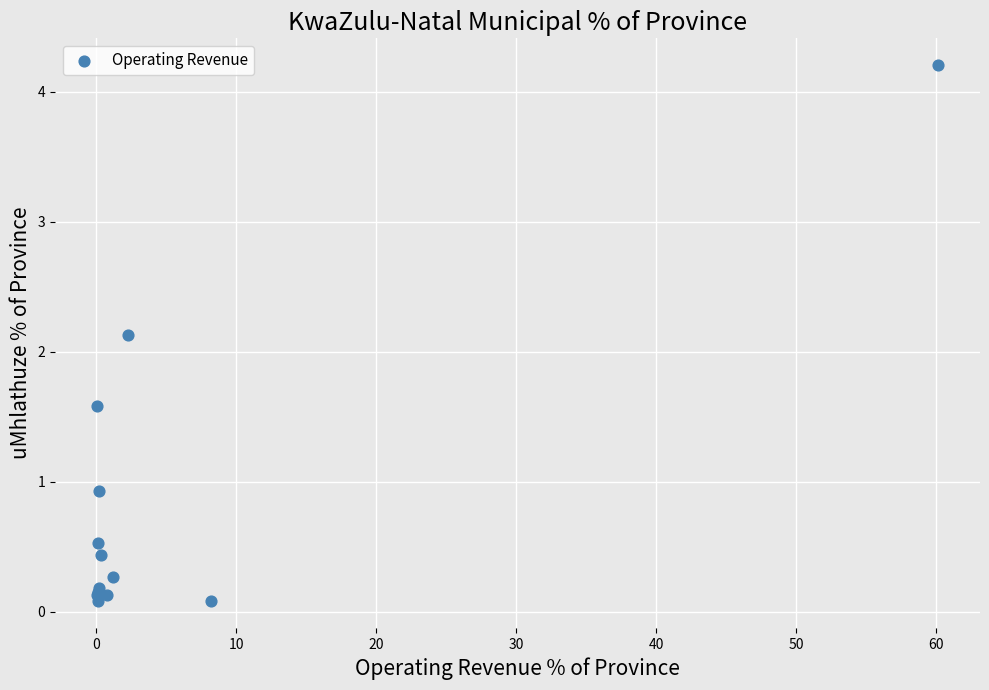

What Y value in the scatter plot is closest to 2?

2.1